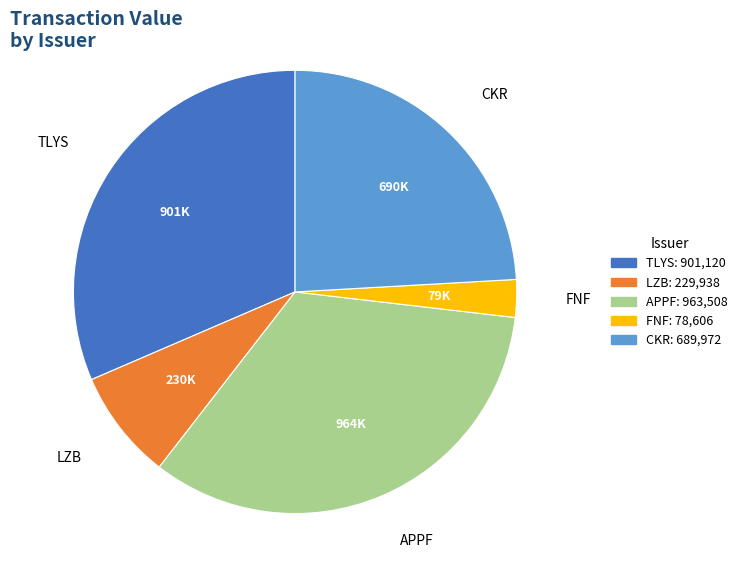

Do CKR and TLYS together represent more than half of the pie?

Yes